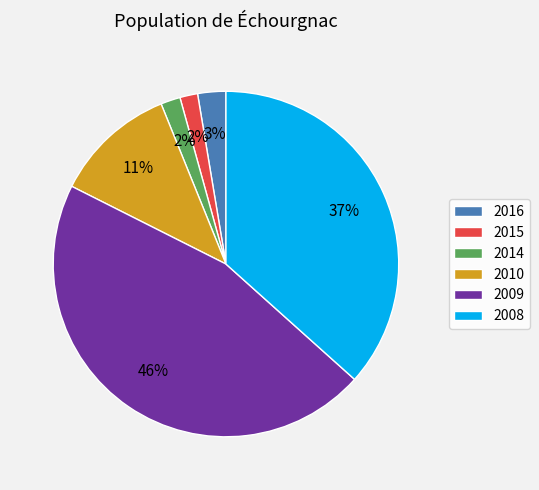

True or false: 2008 accounts for 37% of the total.

True